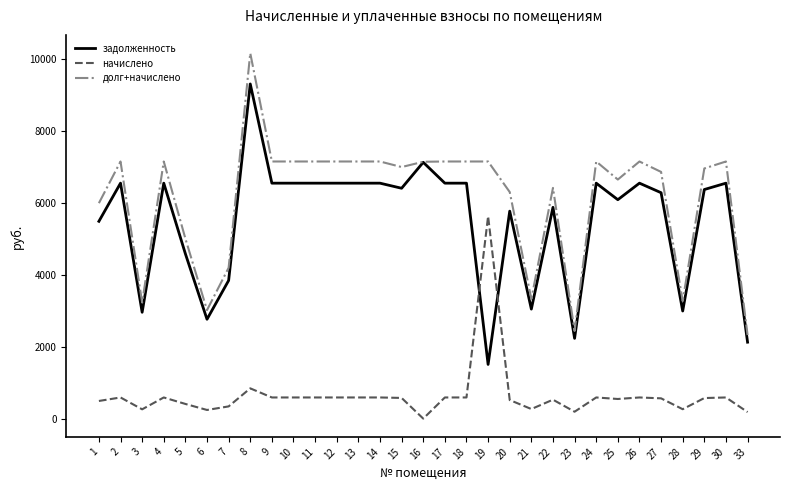

How many values in the долг+начислено series are below 7138?

15